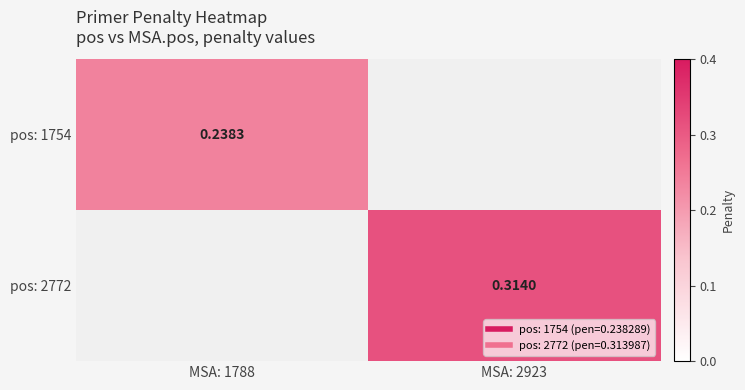

Read the pos: 2772 value at MSA: 2923.

0.3